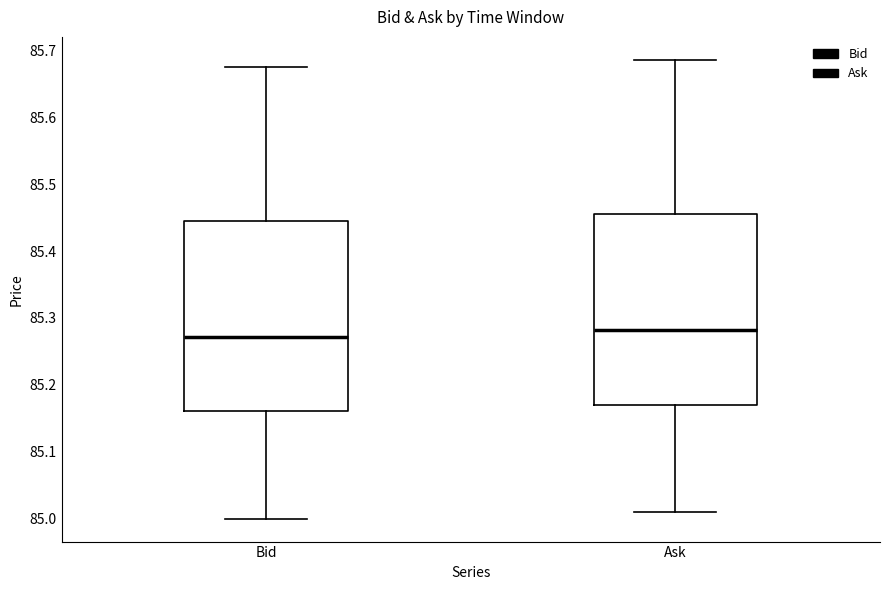

Reading left to right, transcribe this box plot: for each box, give where its median line is, the range the box spans, and where its two whiskers end, as read against the y-axis. The values are not printed on the chart, so give them approximately, as read against the axis.

Bid: median 85.27, box 85.16 to 85.45, whiskers 85.00 to 85.68
Ask: median 85.28, box 85.17 to 85.46, whiskers 85.01 to 85.69